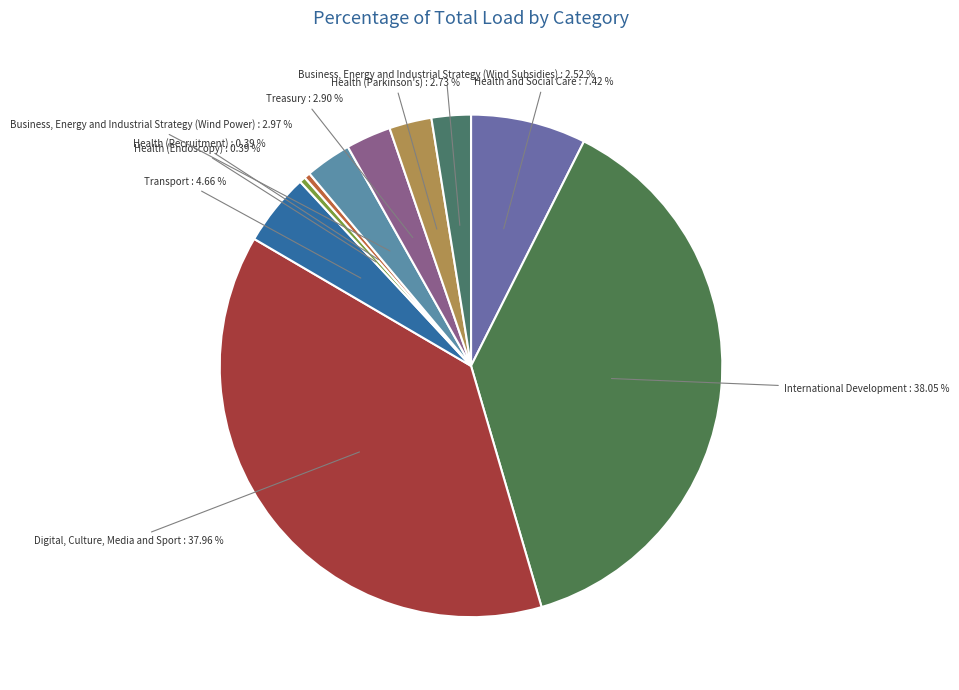

To the nearest percent, what is the difference between the International Development and Health and Social Care slice percentages?

31%